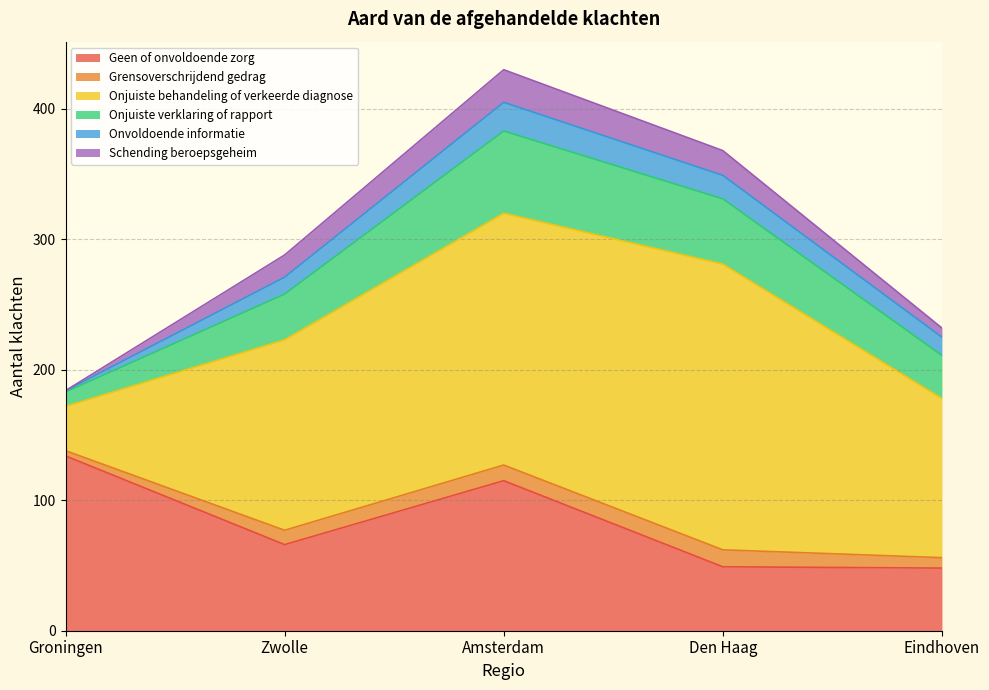

Reading right to left, transcribe all the data shown in this chart.

Geen of onvoldoende zorg: 48	49	115	66	134
Grensoverschrijdend gedrag: 8	13	12	11	4
Onjuiste behandeling of verkeerde diagnose: 122	219	193	146	34
Onjuiste verklaring of rapport: 33	50	63	35	11
Onvoldoende informatie: 14	18	22	13	1
Schending beroepsgeheim: 7	19	25	17	0